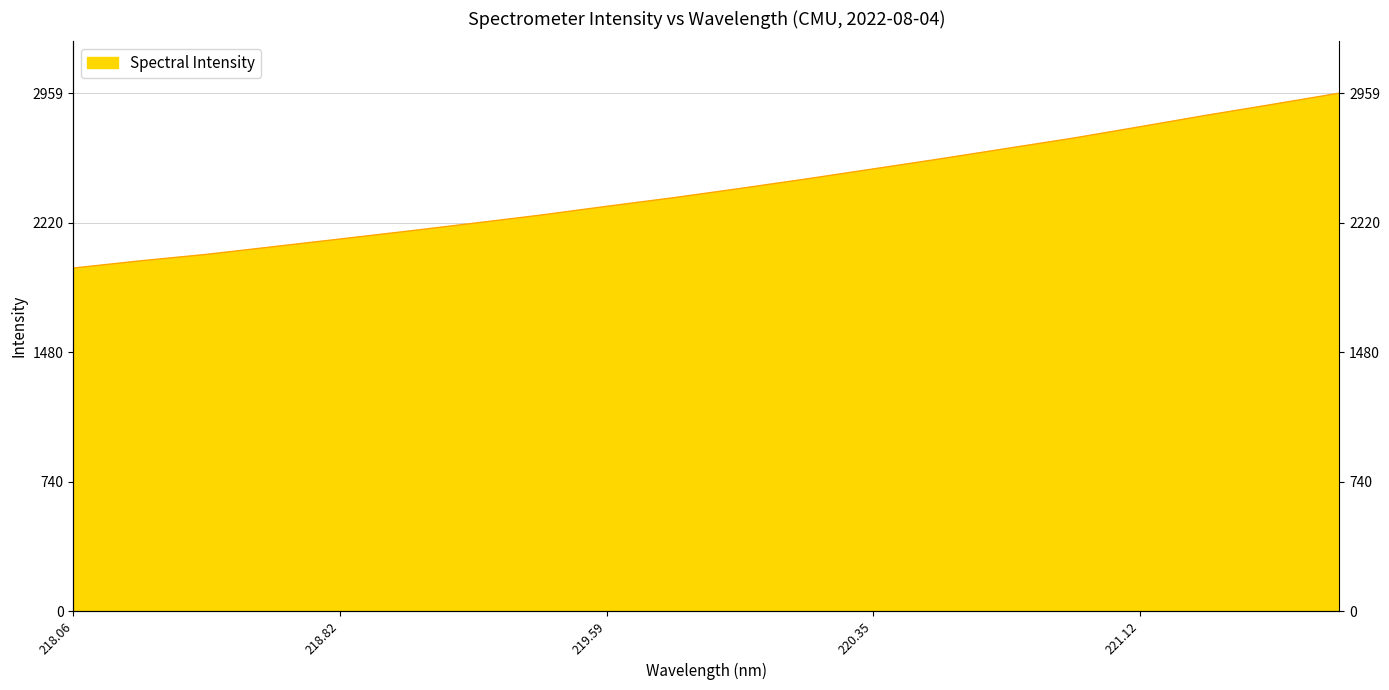

How many distinct data groups are displayed?

1